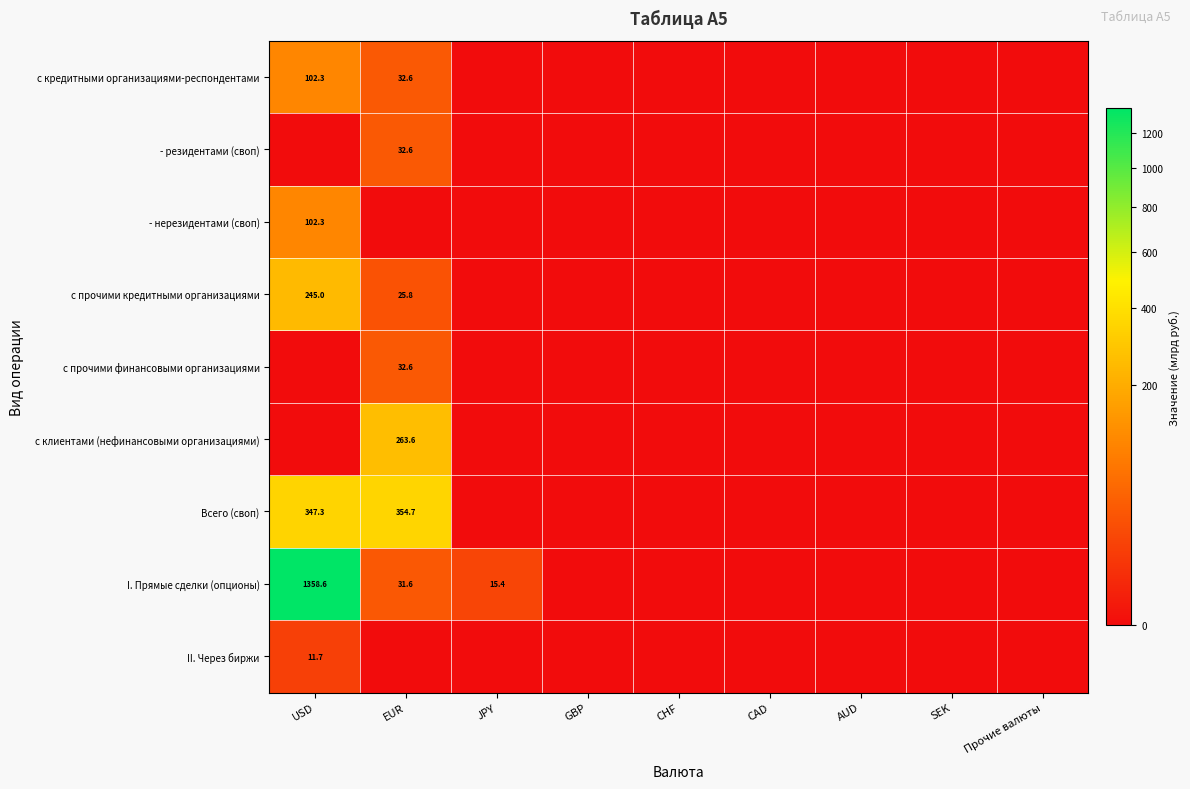

At how many categories does at least one series exceed 1174?

1